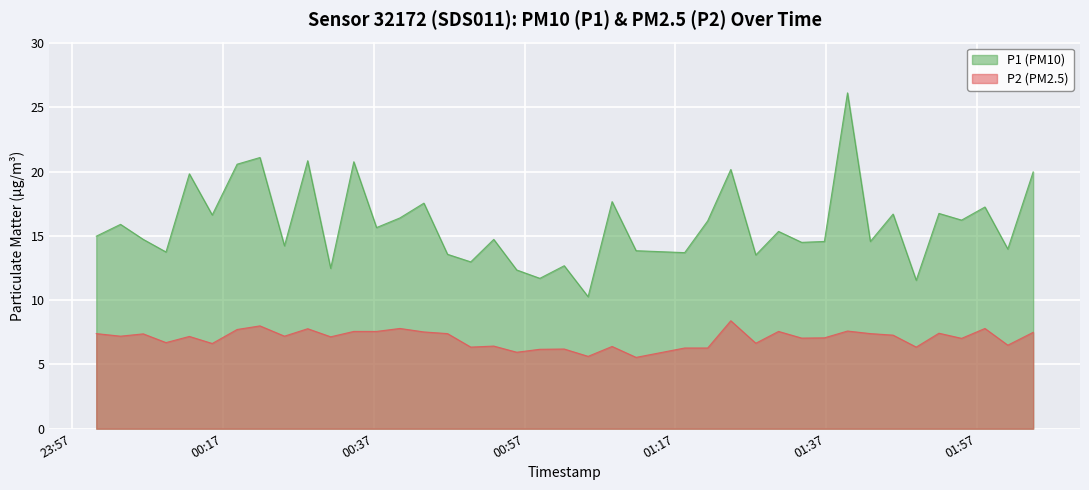

Read the P1 value at 2023-10-19T01:39:50.

26.1